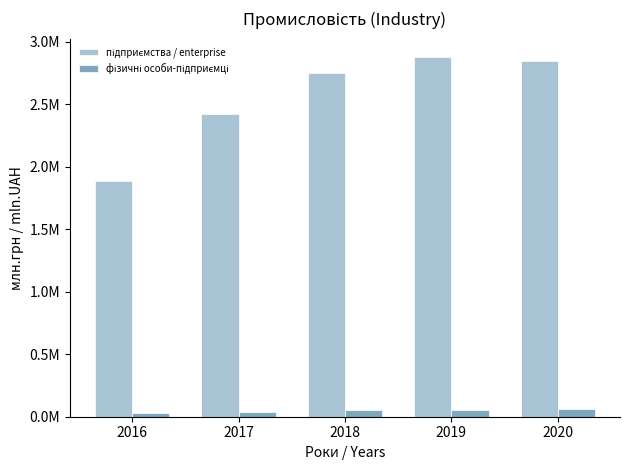

Are the bars horizontal?

No